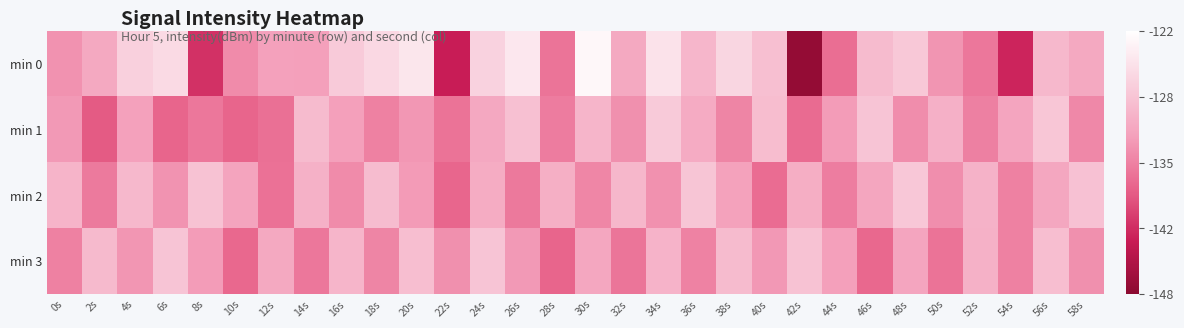

At which category does the chart reach its peak across all series?

30s